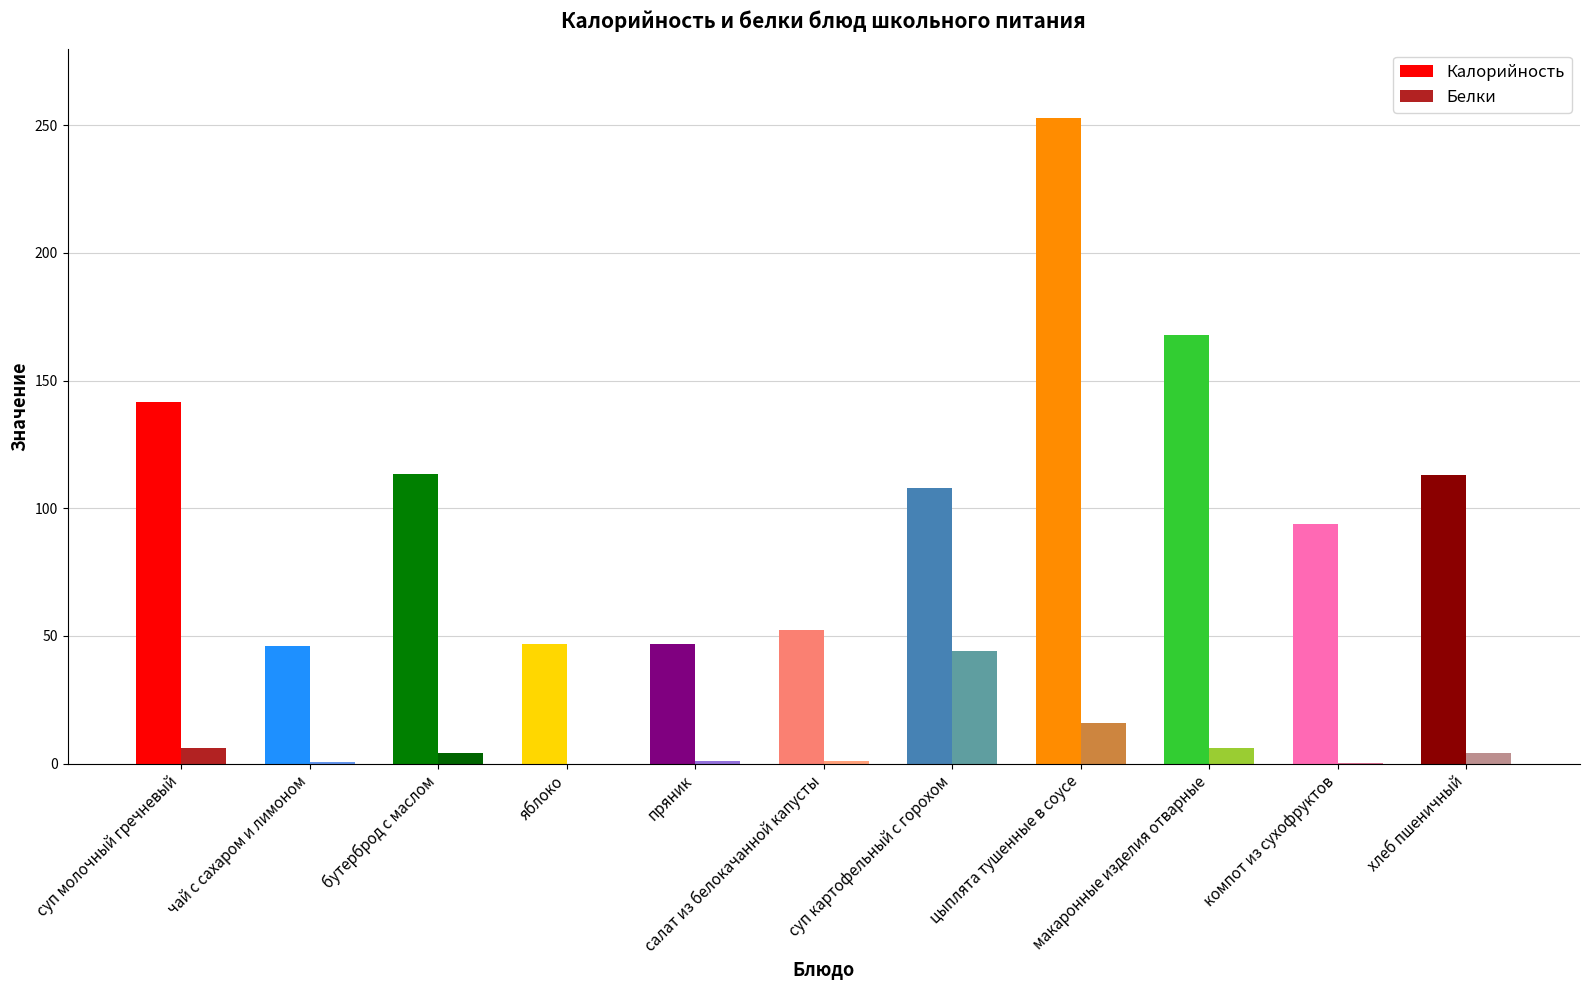

What is the sum of all Калорийность values?

1182.9